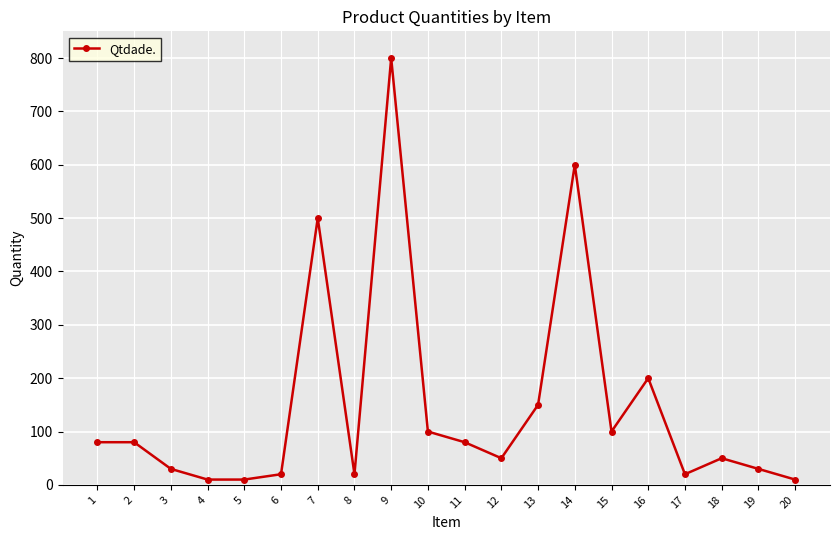

What is the sum of all values?

2940